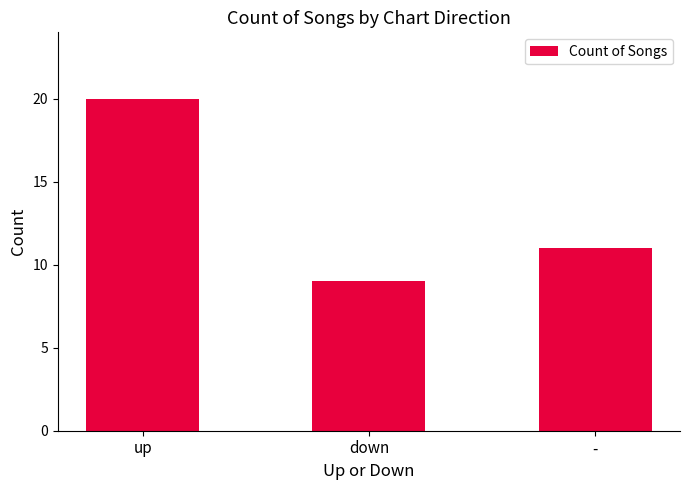

Count the values in the range 9 to 20.

3